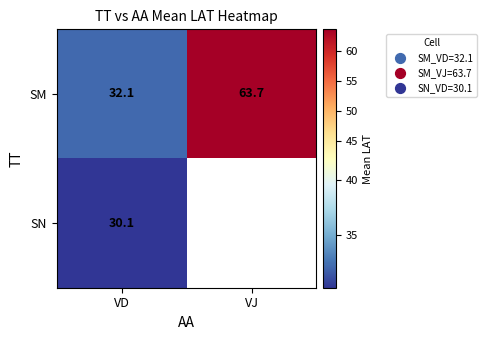

What is the minimum value shown in the chart?

30.1